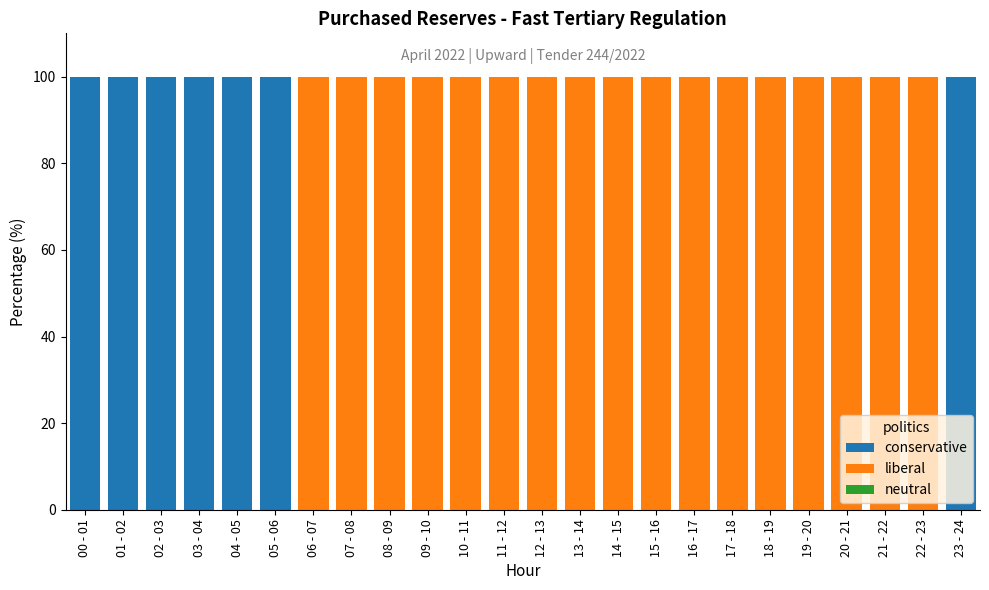

The value of conservative at 02 - 03 is 41. True or false?

False